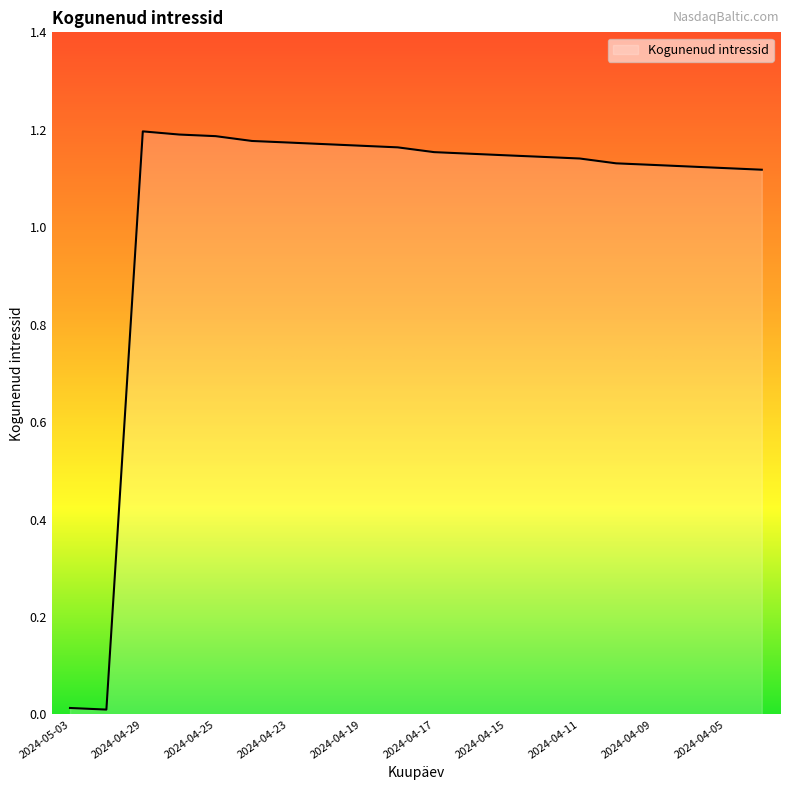

How many values exceed 1?

18